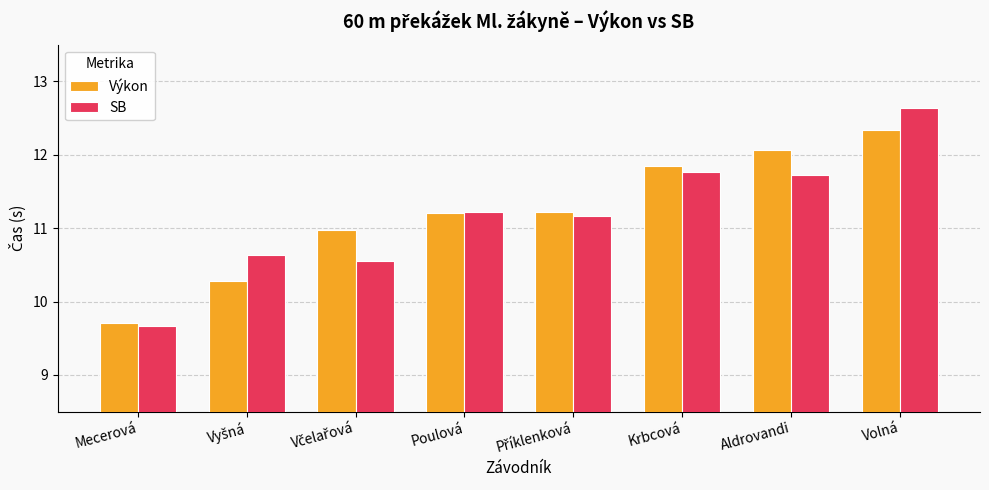

Read the Výkon value at Aldrovandi.

12.1